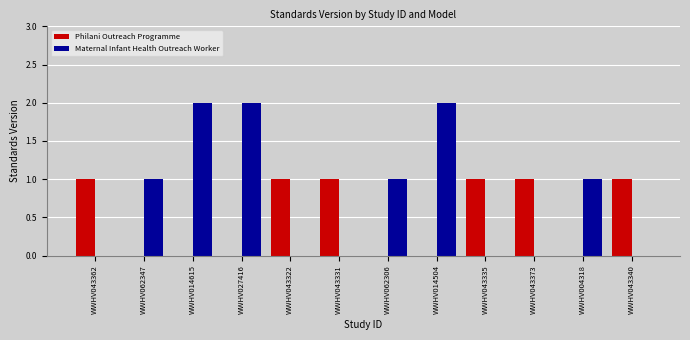

Which series has the largest total across all categories?

Maternal Infant Health Outreach Worker